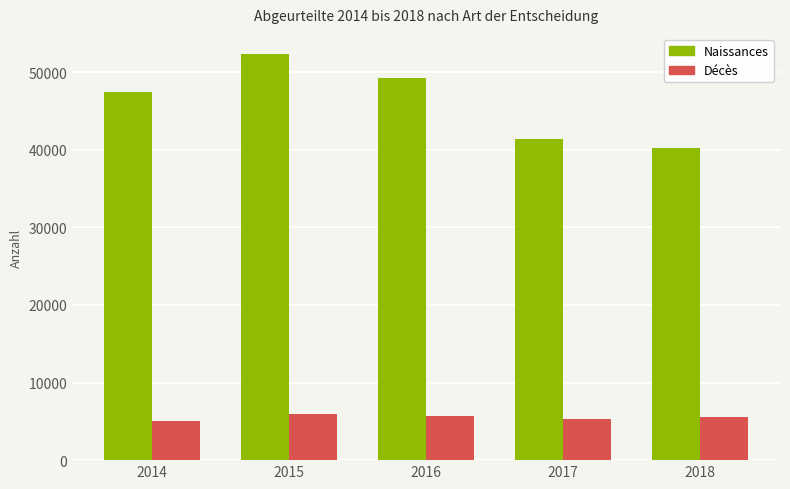

Which series has the largest range (max minus min)?

Naissances